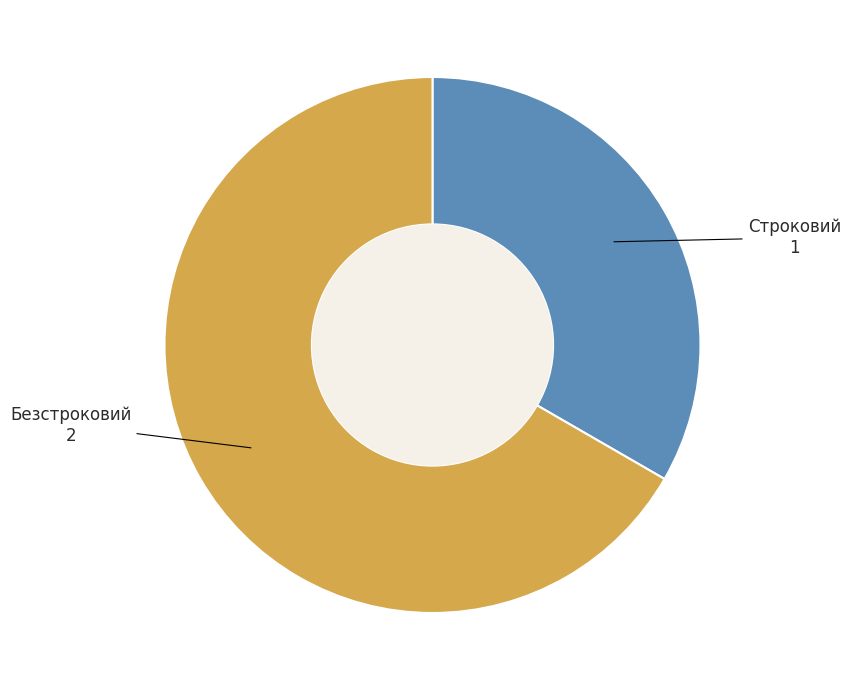

Is there a majority slice in this chart?

Yes